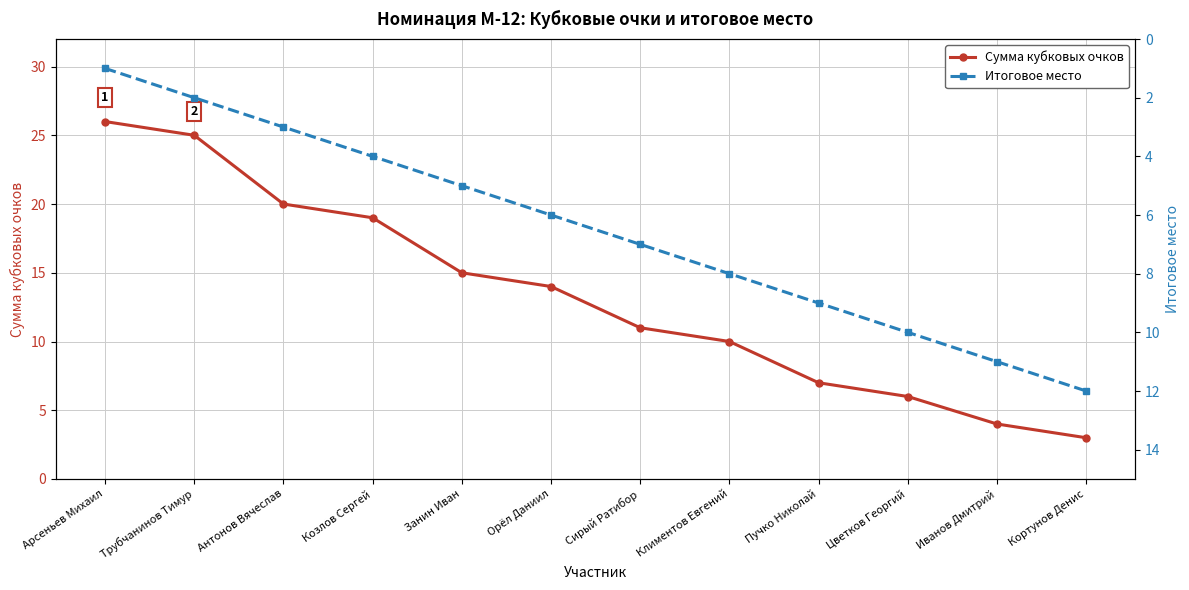

Rank the series by their maximum value, from lowest to highest.

Итоговое место, Сумма кубковых очков